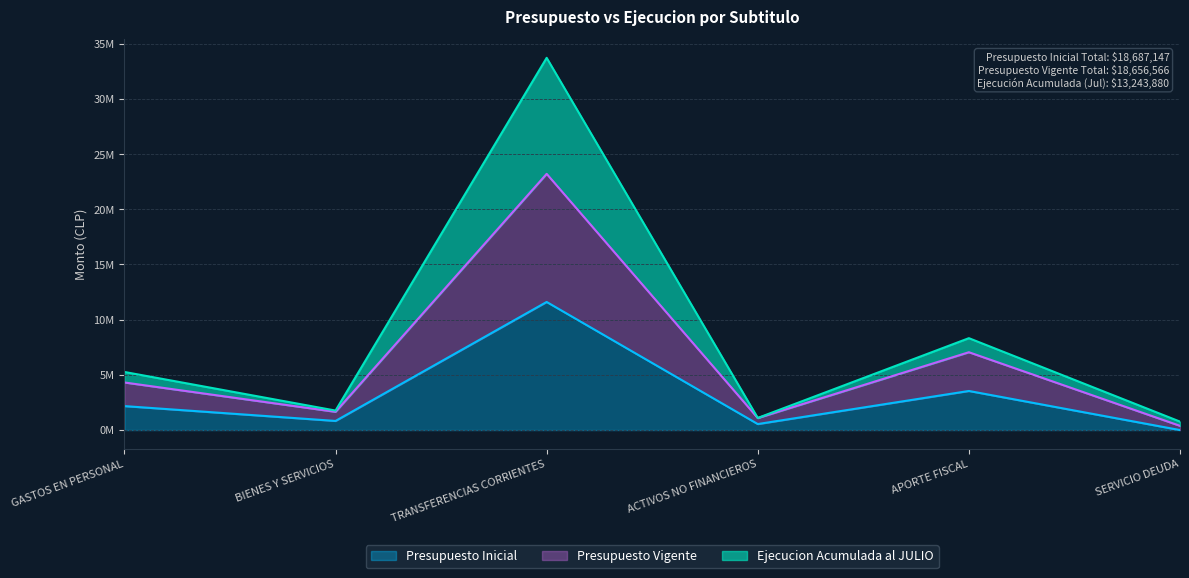

List the series in order of their peak value, lowest first.

Presupuesto Inicial, Presupuesto Vigente, Ejecucion Acumulada al JULIO